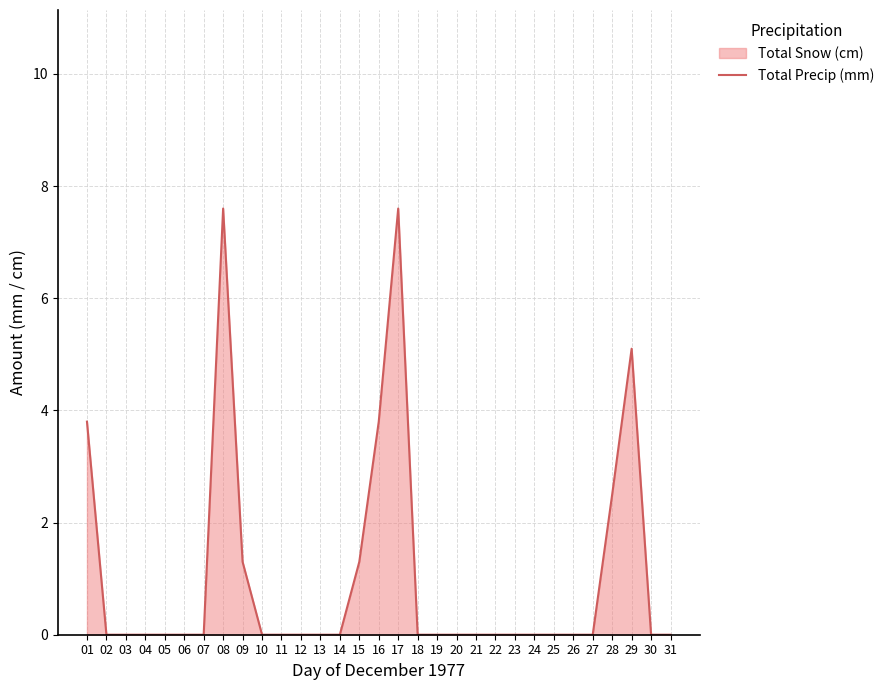

At which category does the chart reach its peak across all series?

08